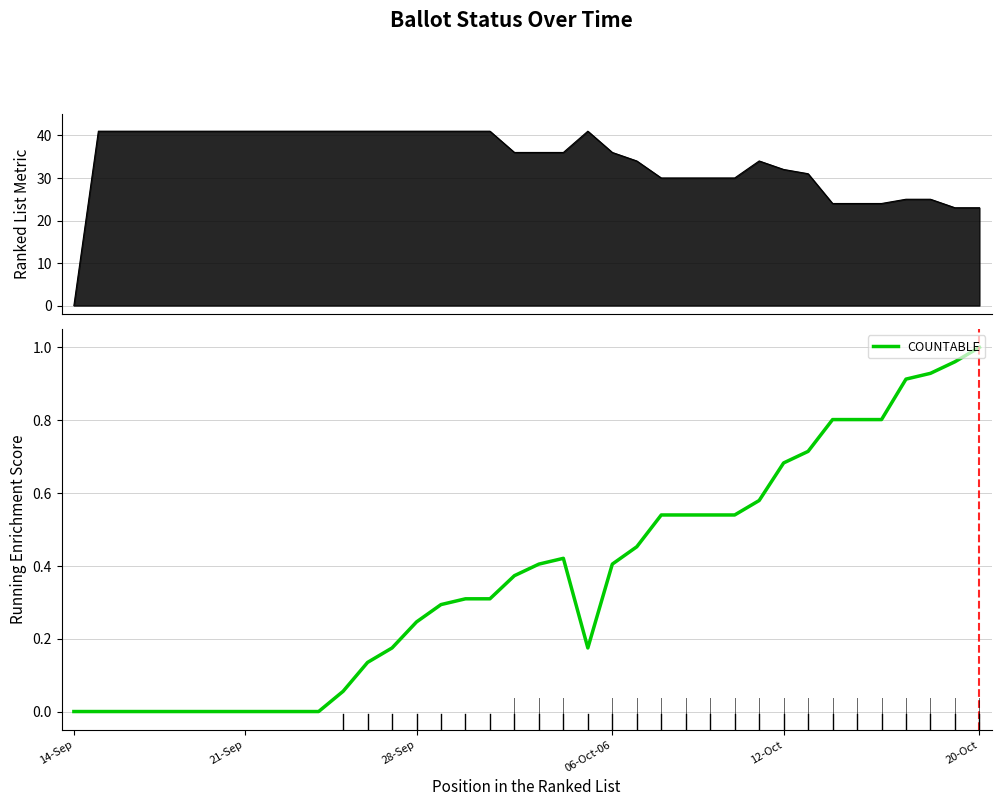

What is the difference between the values at 19 and 24?

0.1